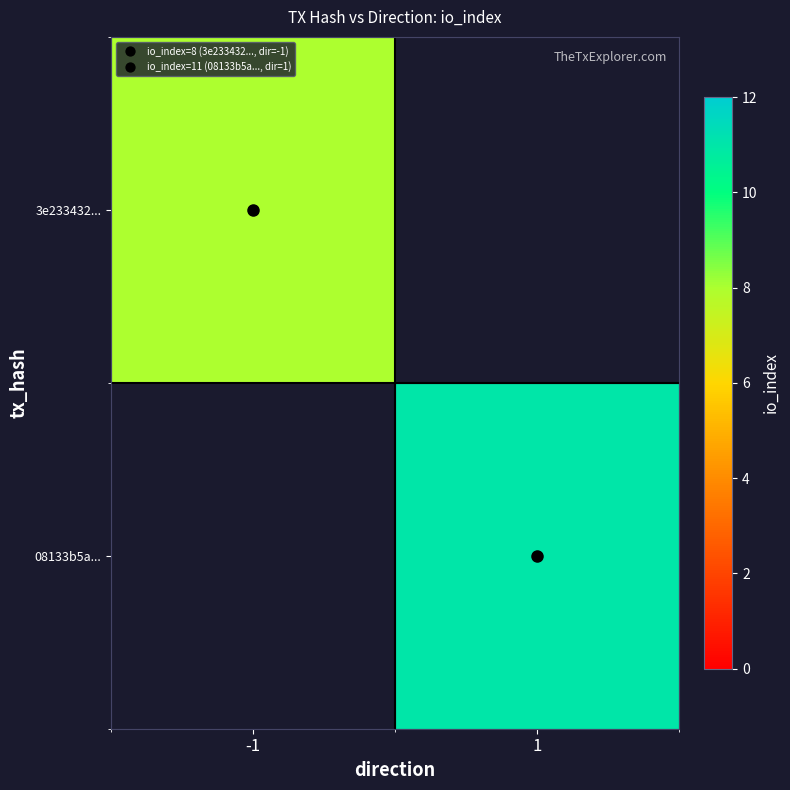

At which label does 08133b5a... reach its peak?

-1